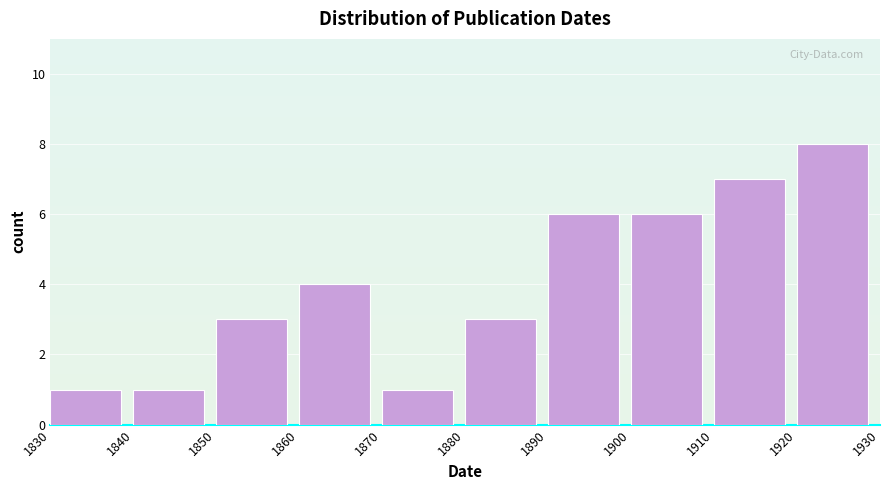

How tall is the bar that spans 1860 to 1870 on the x-axis? The values are not printed on the chart, so give them approximately, as read against the axis.

4